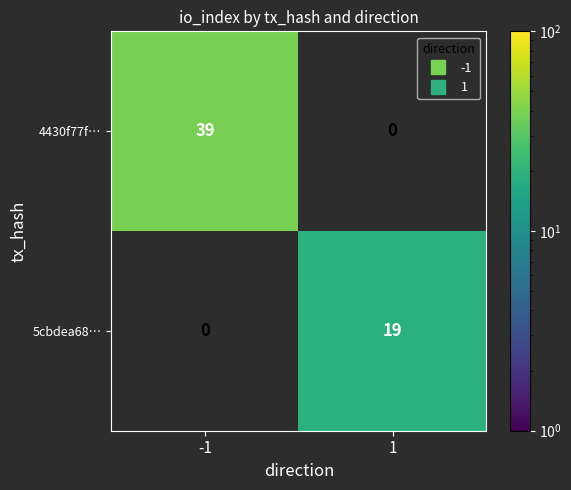

The value of 5cbdea68… at 1 is 4.5. True or false?

False